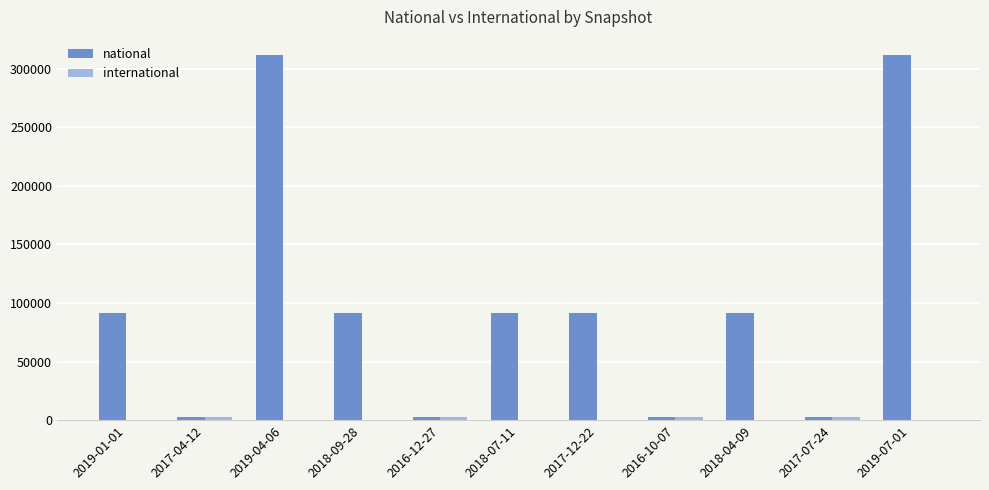

The value of national at 2018-09-28 is 91765. True or false?

True